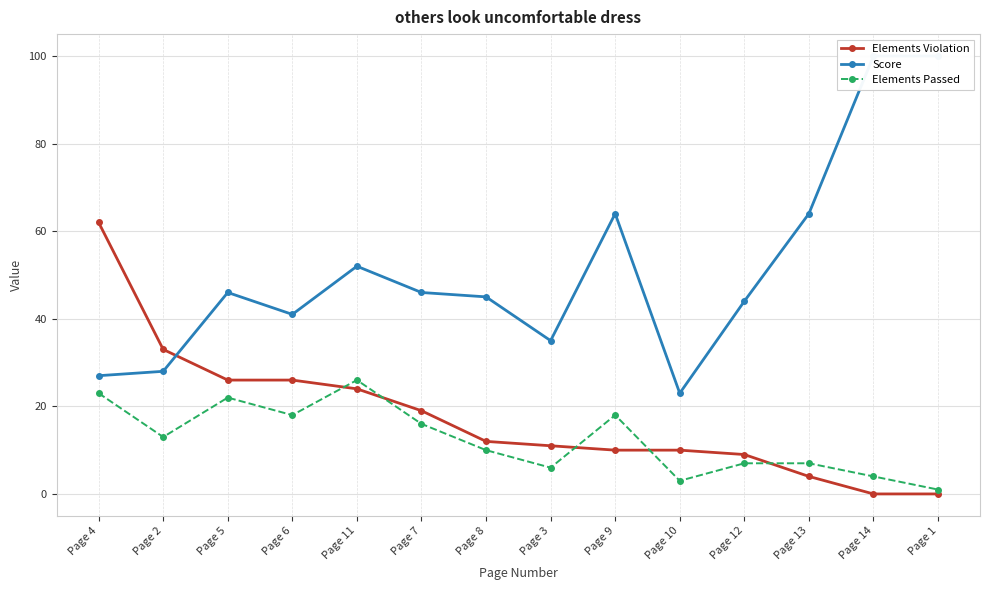

What is the average value of the Elements Violation series?

18